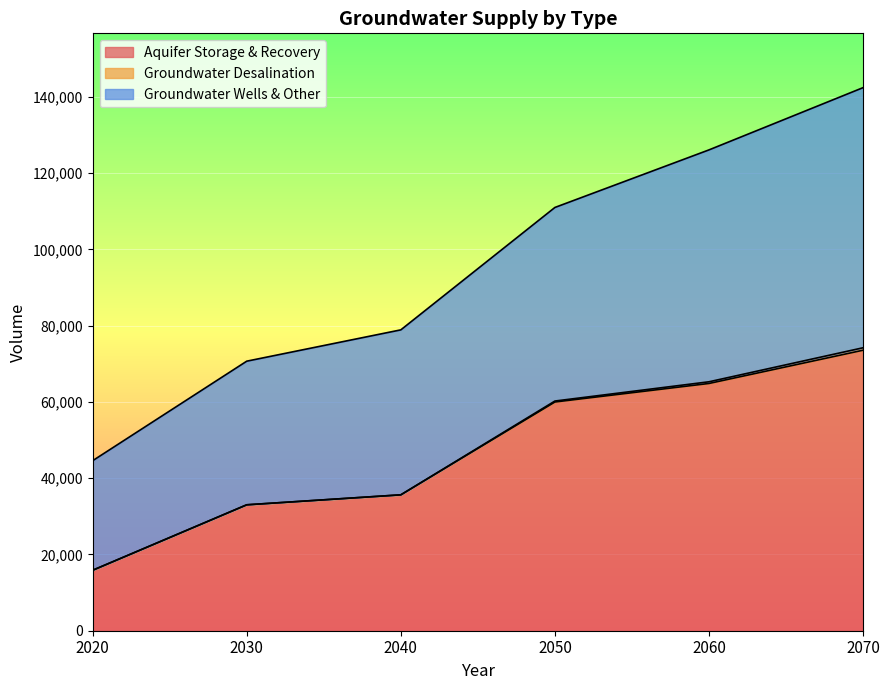

Which category has the lowest value in the Aquifer Storage & Recovery series?

2020